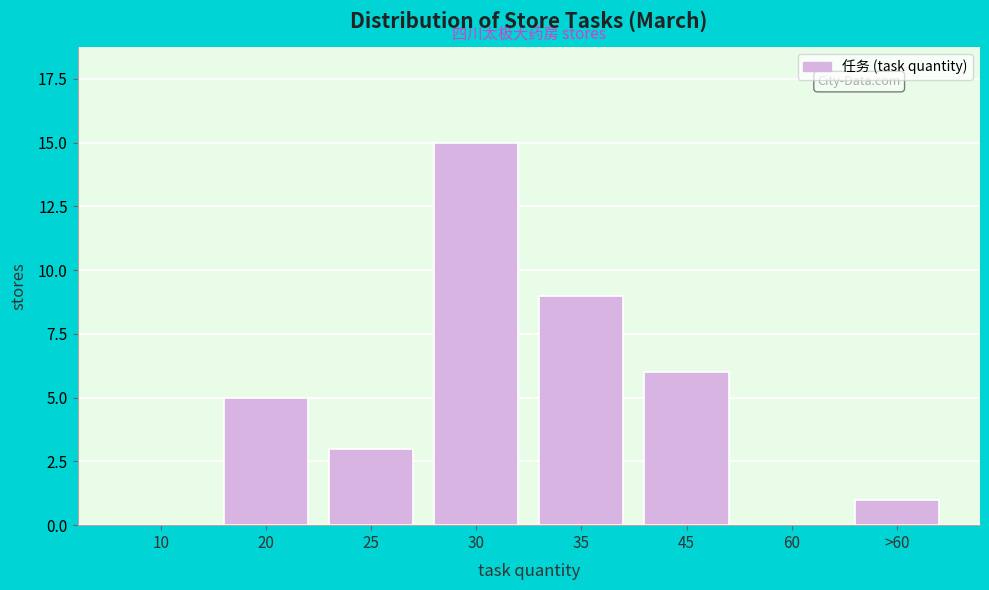

Reading left to right, extract all data points from this chart.

10=0	20=5	25=3	30=15	35=9	45=6	60=0	>60=1